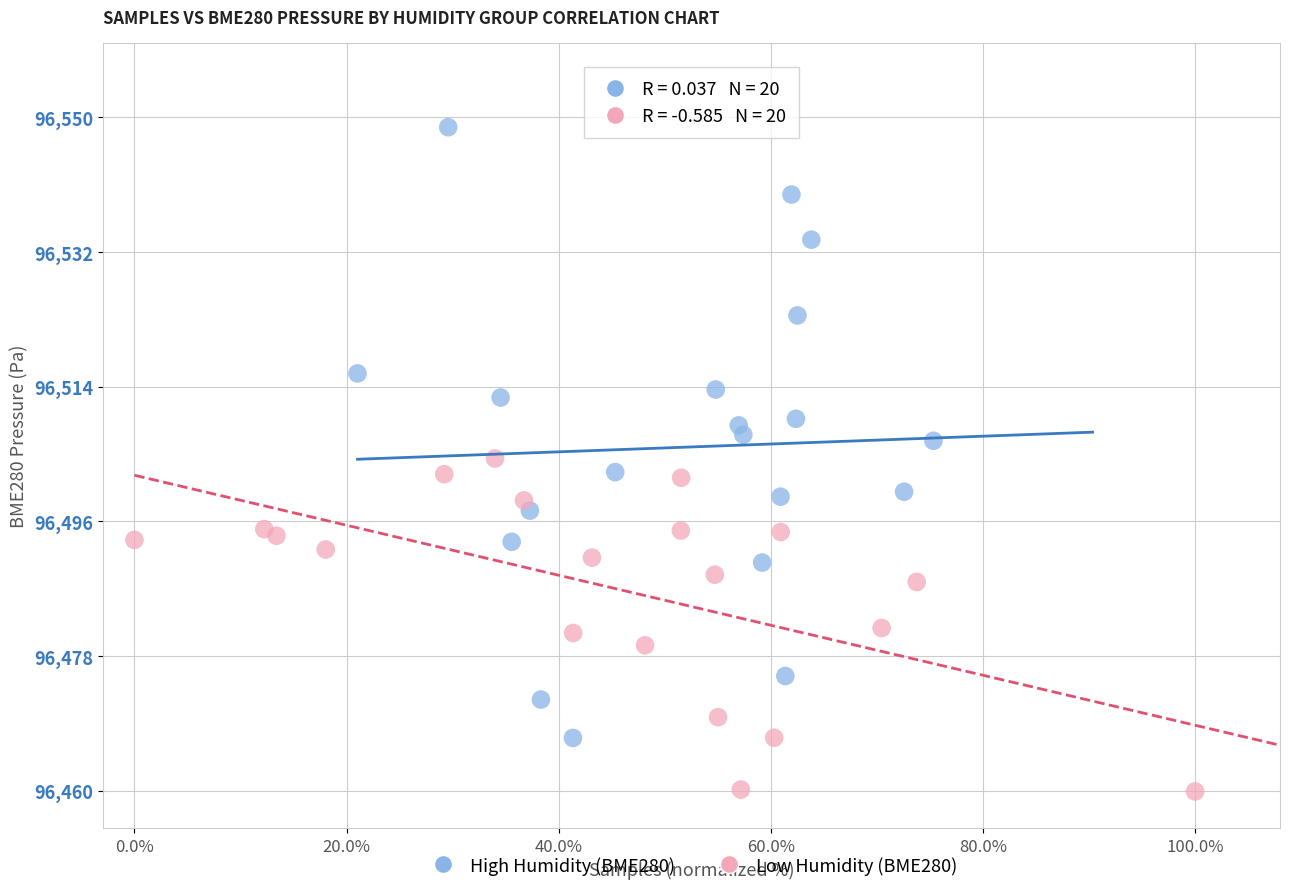

Which series has the largest Y range (max minus min)?

High Humidity (BME280)